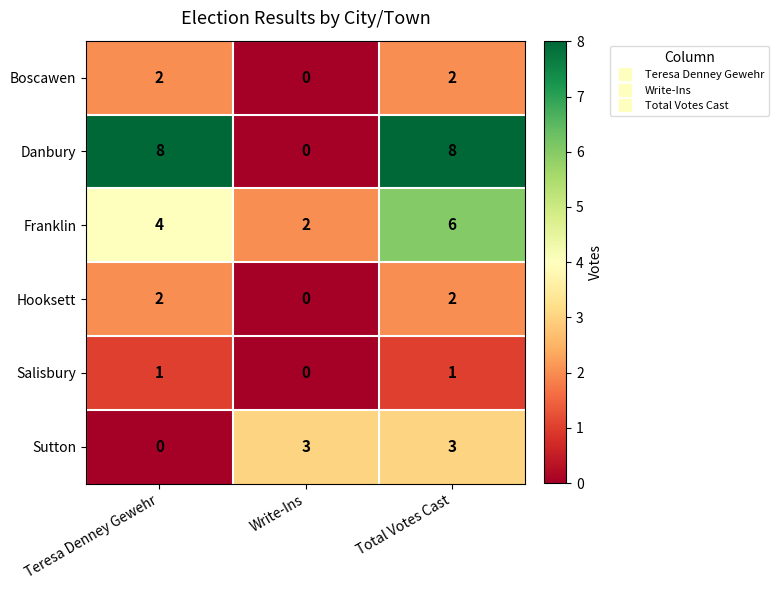

What is the greatest value displayed?

8